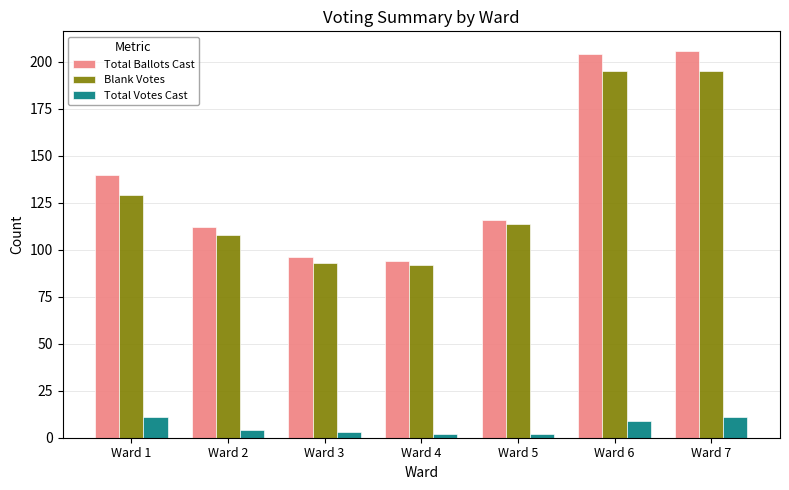

Does the chart contain stacked bars?

No